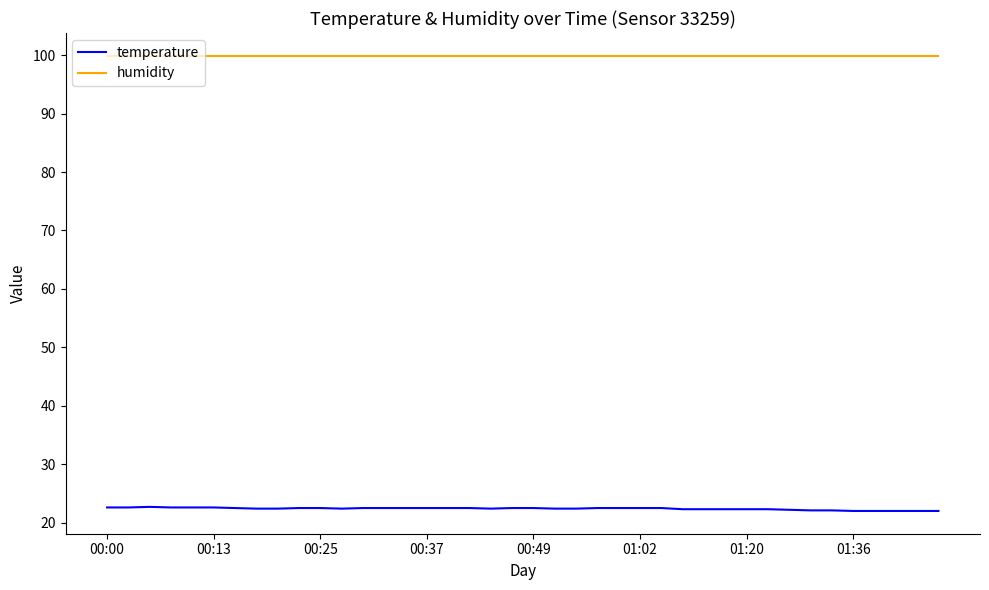

Rank the series by their maximum value, from lowest to highest.

temperature, humidity